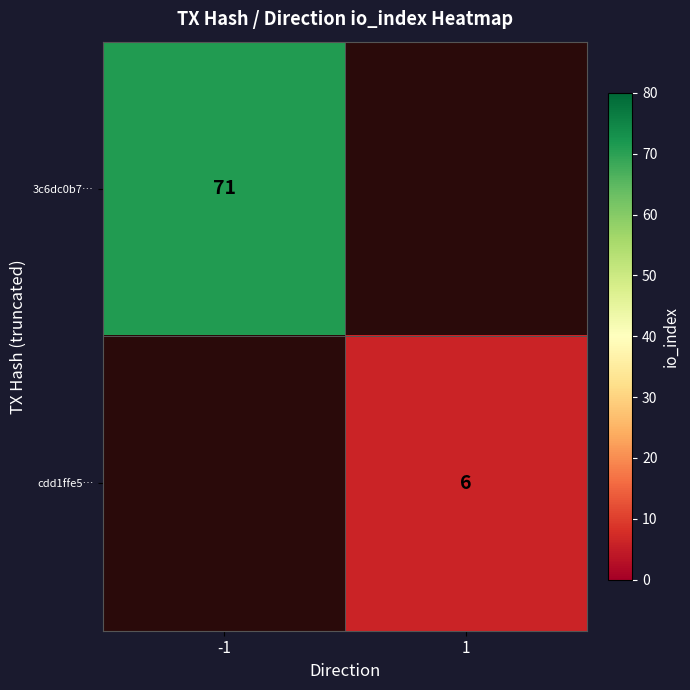

At how many categories does at least one series exceed 62?

1